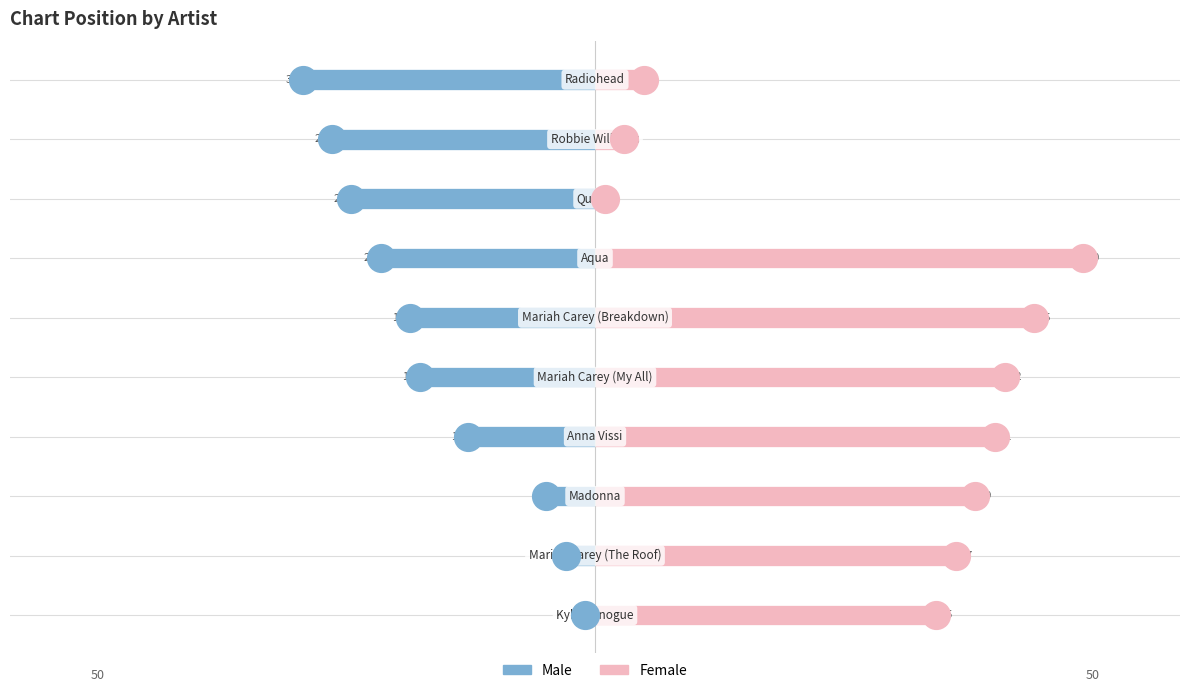

Which series reaches the minimum Y coordinate?

Male